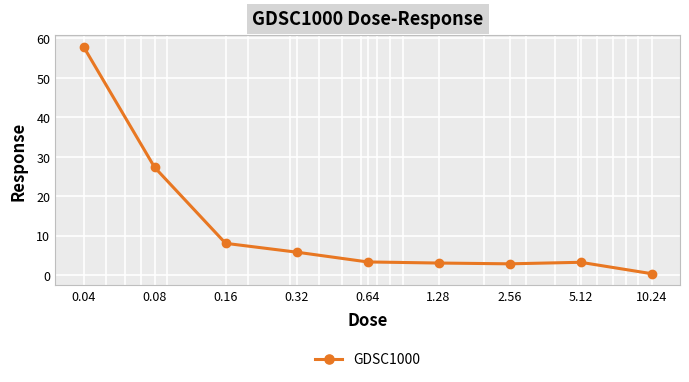

What is the difference between the maximum and second lowest values?

55.0